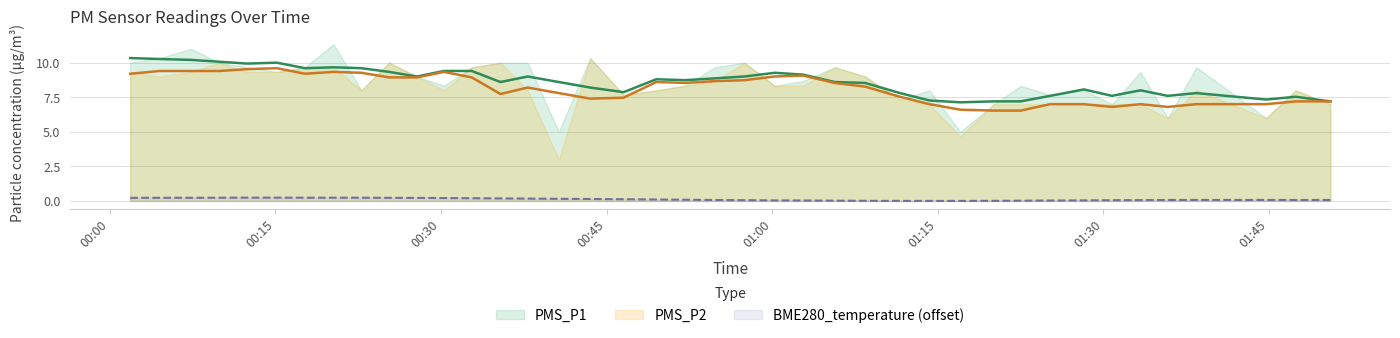

Between 2022/09/03 00:57:29 and 2022/09/03 00:54:49, which is larger?

2022/09/03 00:57:29